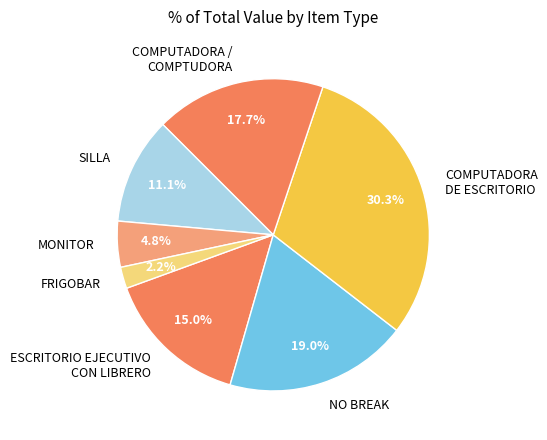

Which slice is the smallest?

FRIGOBAR